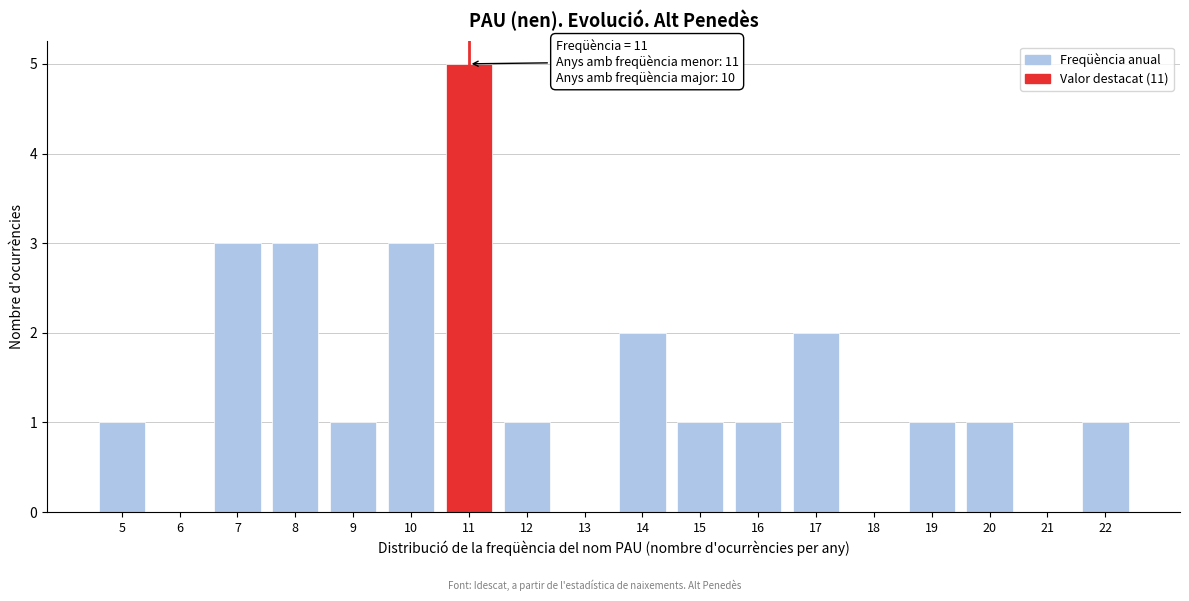

Reading left to right, transcribe all the data shown in this chart.

5=1	6=0	7=3	8=3	9=1	10=3	11=5	12=1	13=0	14=2	15=1	16=1	17=2	18=0	19=1	20=1	21=0	22=1